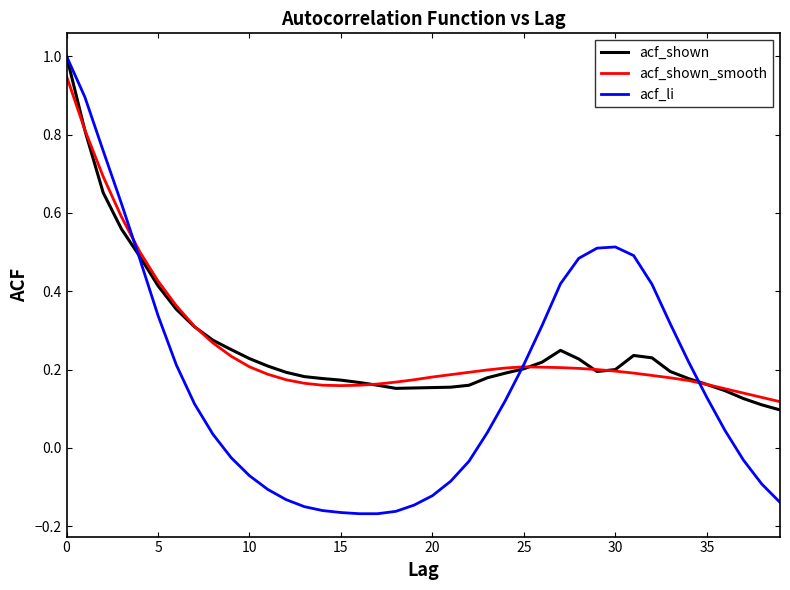

What is the maximum value shown in the chart?

1.0